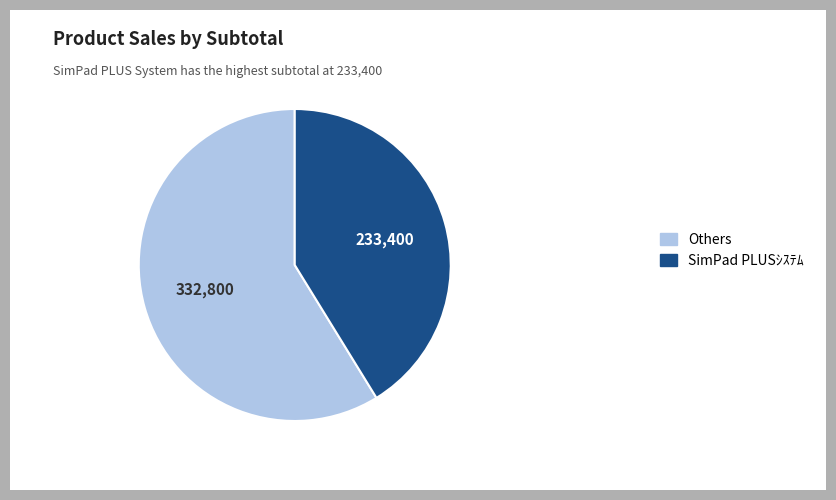

Between SimPad PLUSｼｽﾃﾑ and Others, which is larger?

Others